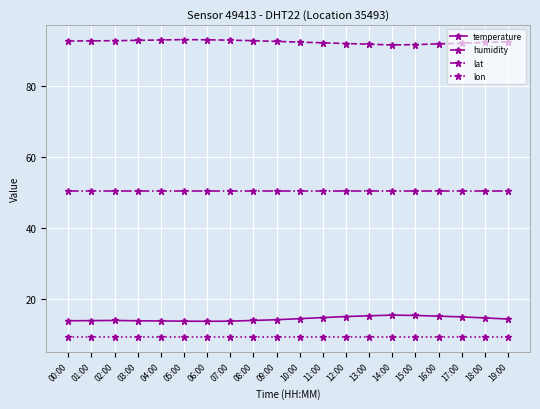

What is the minimum value for lat?

50.3